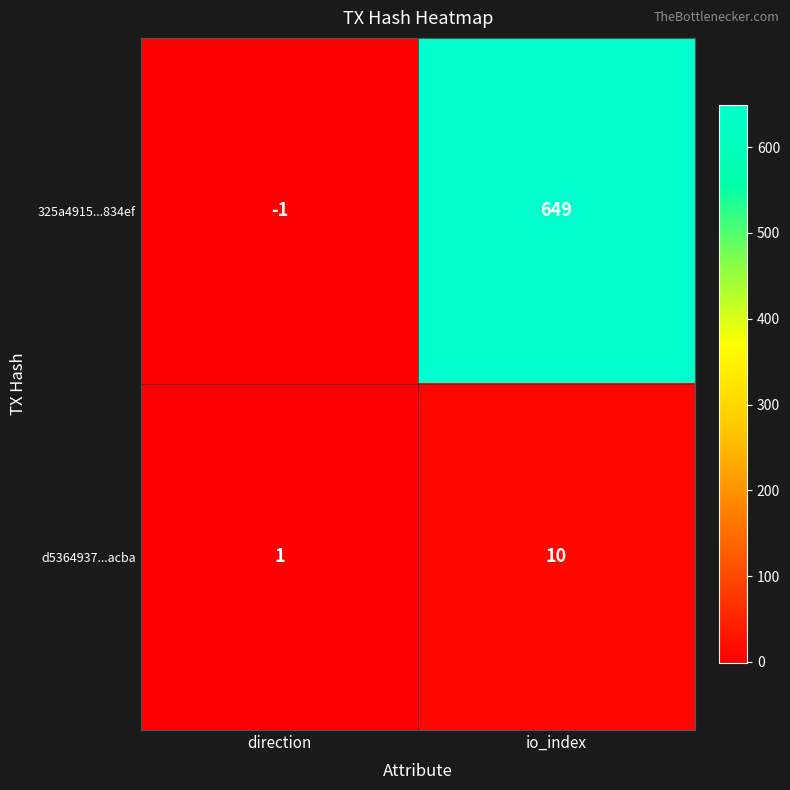

List the labels in order of 325a4915...834ef value, largest first.

io_index, direction